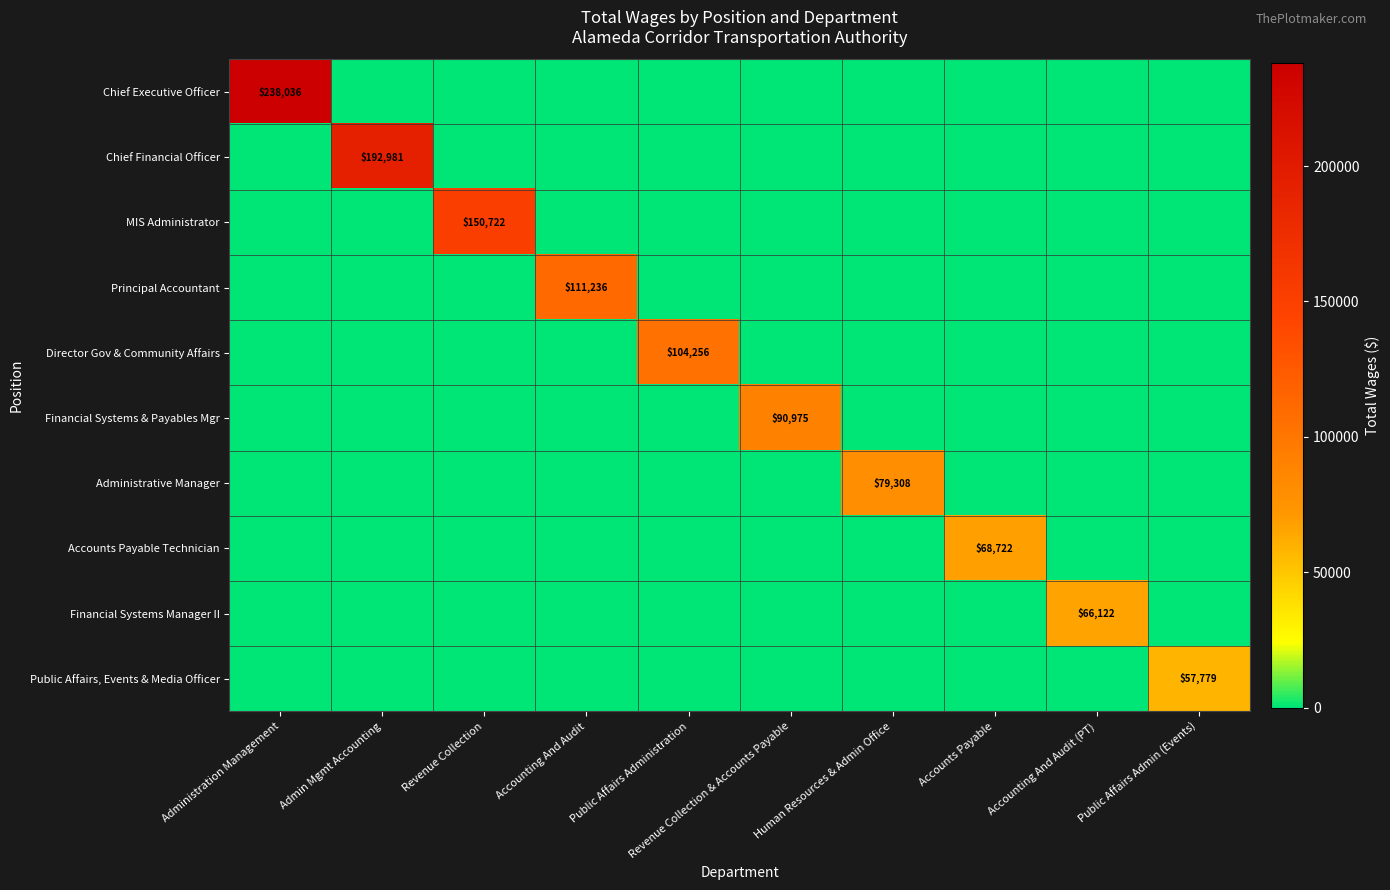

The Financial Systems & Payables Mgr series shows 90975 at Revenue Collection & Accounts Payable. True or false?

True